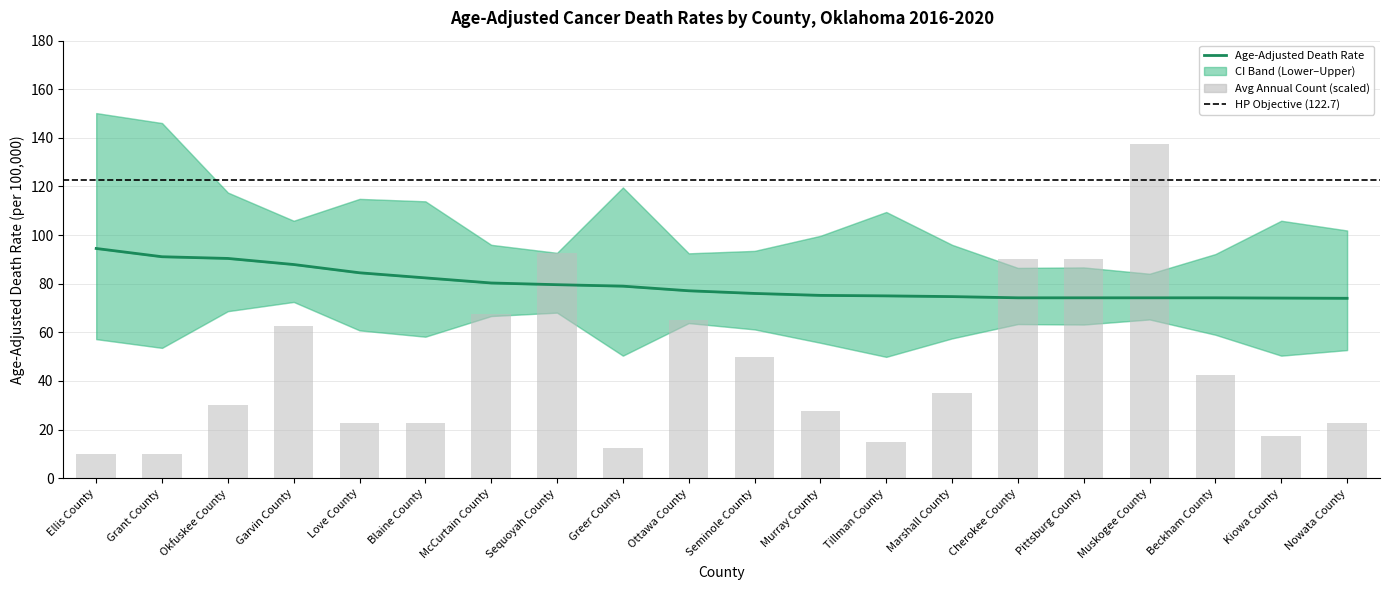

How many groups of bars are there?

20